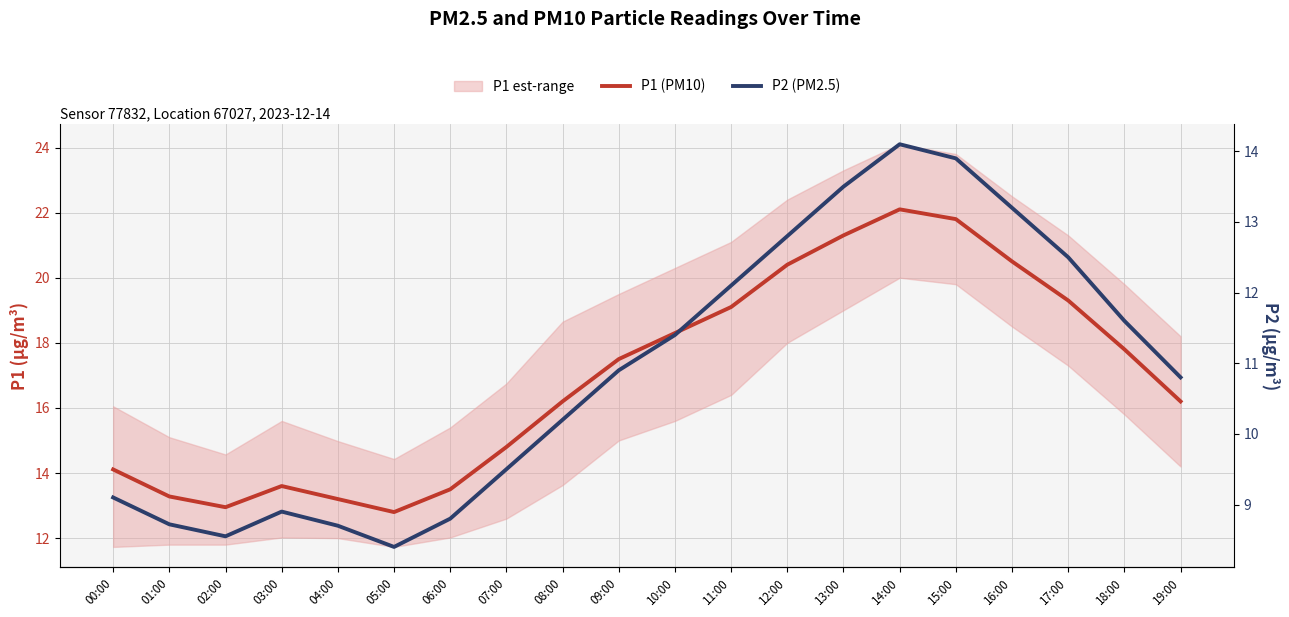

What is the greatest value displayed?

22.1